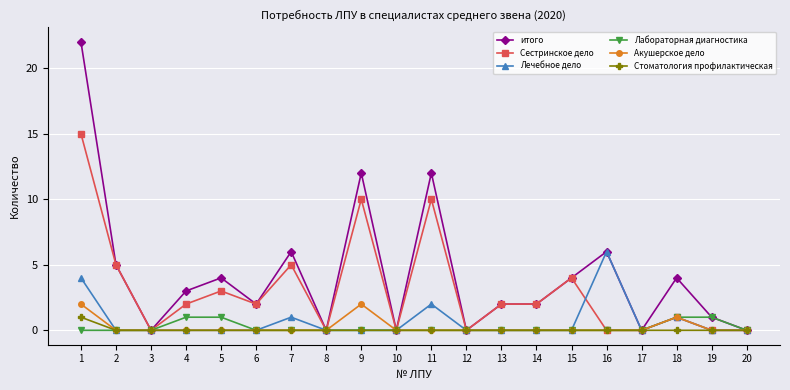

Reading left to right, extract all data points from this chart.

итого: 1=22	2=5	3=0	4=3	5=4	6=2	7=6	8=0	9=12	10=0	11=12	12=0	13=2	14=2	15=4	16=6	17=0	18=4	19=1	20=0
Сестринское дело: 1=15	2=5	3=0	4=2	5=3	6=2	7=5	8=0	9=10	10=0	11=10	12=0	13=2	14=2	15=4	16=0	17=0	18=1	19=0	20=0
Лечебное дело: 1=4	2=0	3=0	4=0	5=0	6=0	7=1	8=0	9=0	10=0	11=2	12=0	13=0	14=0	15=0	16=6	17=0	18=1	19=0	20=0
Лабораторная диагностика: 1=0	2=0	3=0	4=1	5=1	6=0	7=0	8=0	9=0	10=0	11=0	12=0	13=0	14=0	15=0	16=0	17=0	18=1	19=1	20=0
Акушерское дело: 1=2	2=0	3=0	4=0	5=0	6=0	7=0	8=0	9=2	10=0	11=0	12=0	13=0	14=0	15=0	16=0	17=0	18=1	19=0	20=0
Стоматология профилактическая: 1=1	2=0	3=0	4=0	5=0	6=0	7=0	8=0	9=0	10=0	11=0	12=0	13=0	14=0	15=0	16=0	17=0	18=0	19=0	20=0